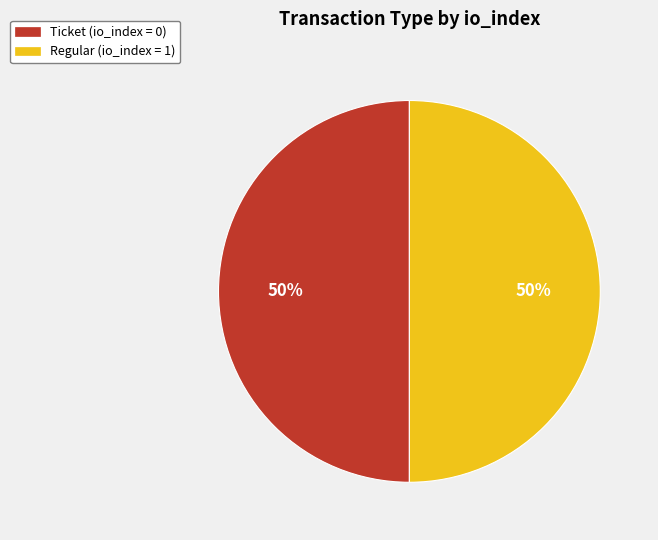

How many segments does this pie chart have?

2